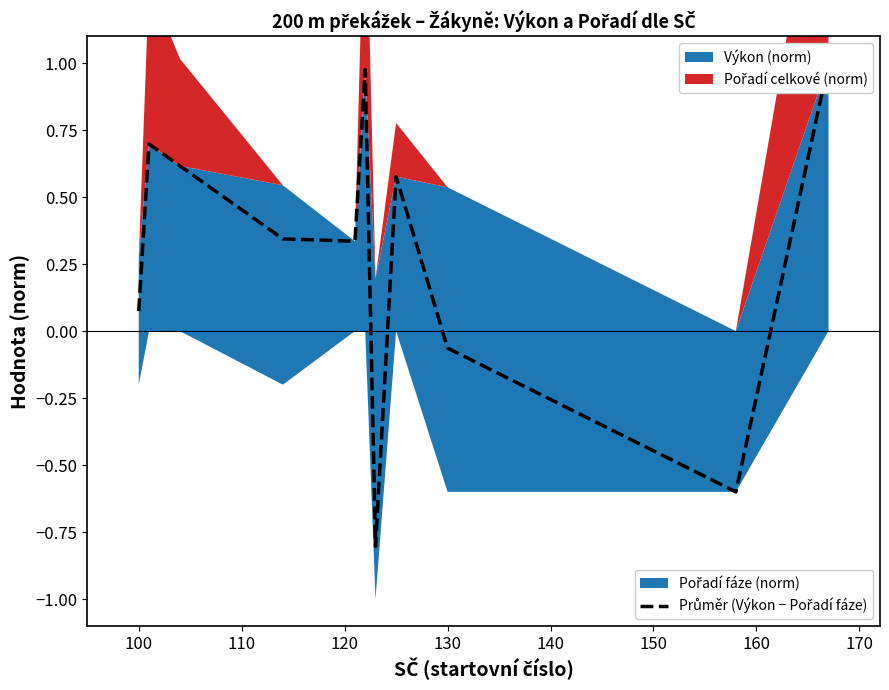

How many values exceed 0?

8